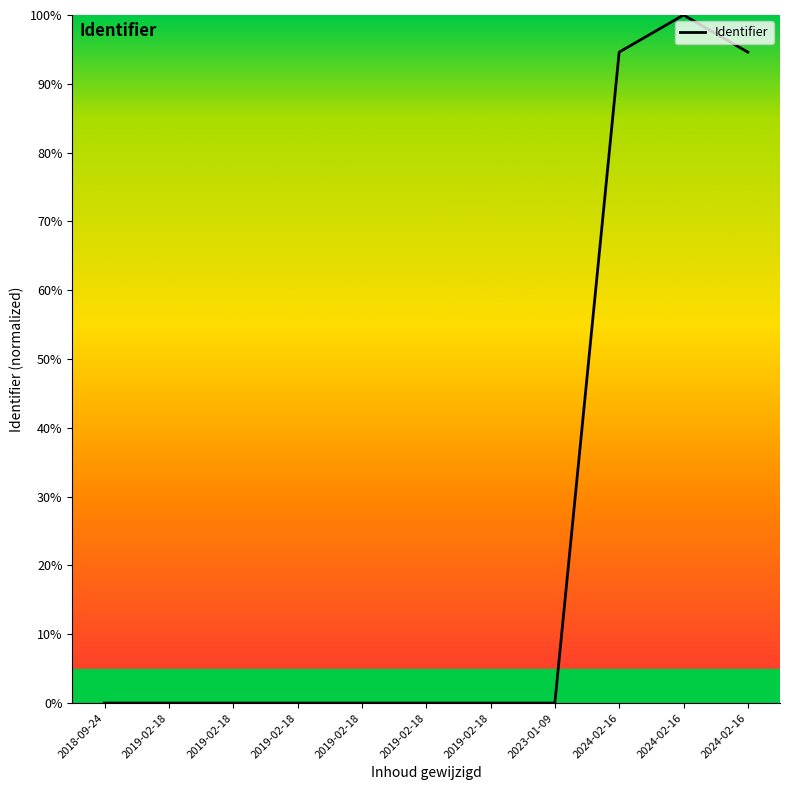

Between 2019-02-18 and 2019-02-18, which is larger?

2019-02-18